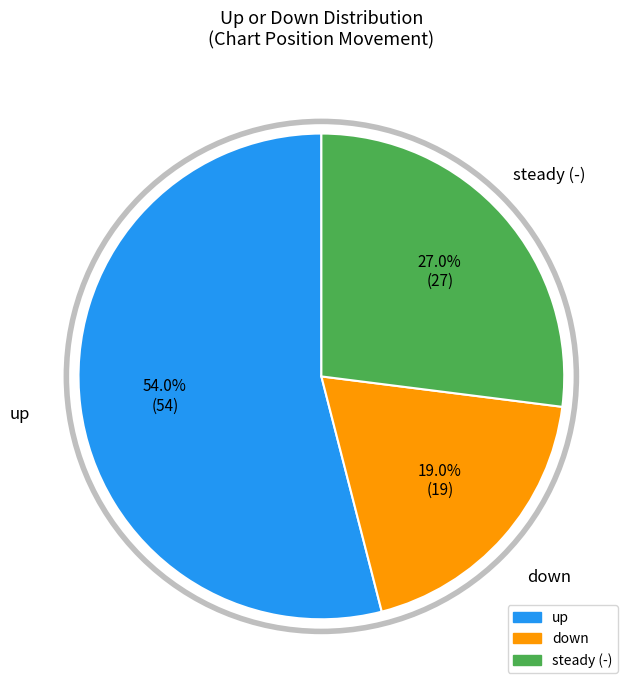

Is there a majority slice in this chart?

Yes